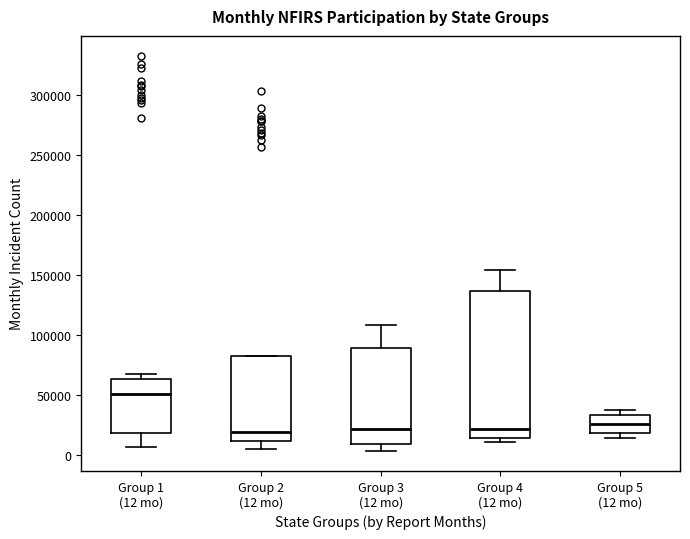

Comparing the boxes themselves (not the whiskers), which one is the tallest?

Group 4 (12 mo)